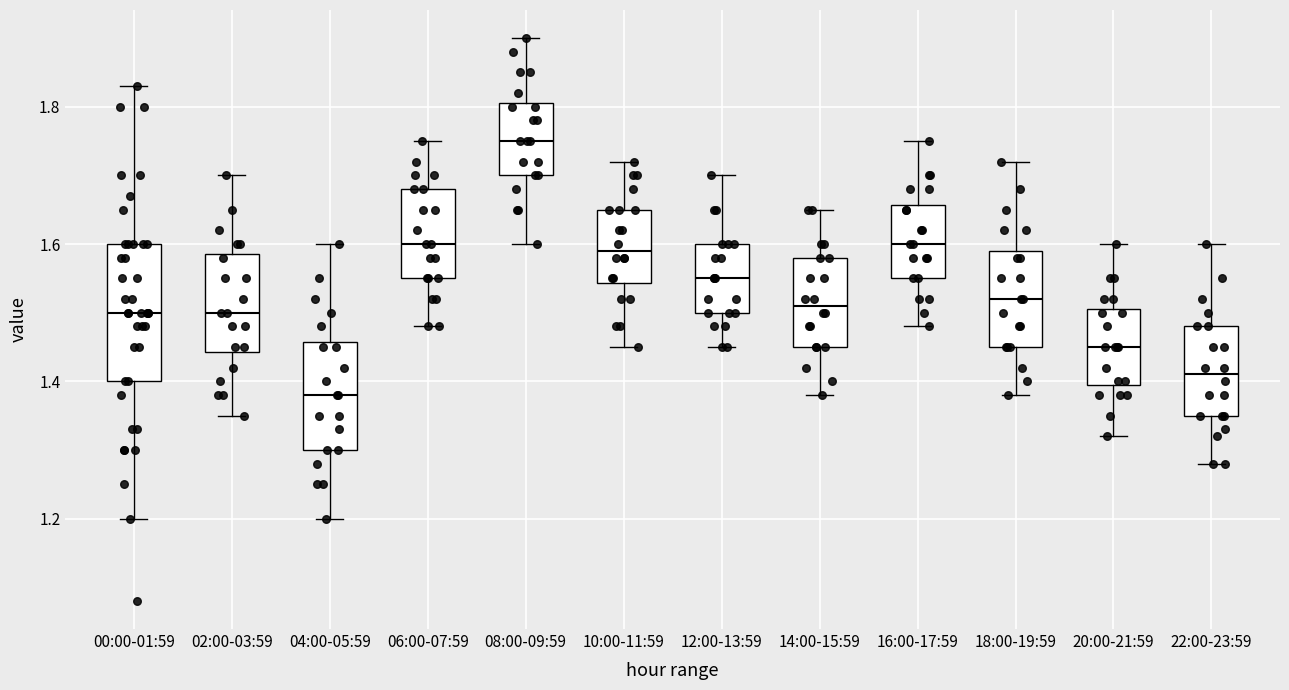

Which box has the highest median line?

08:00-09:59